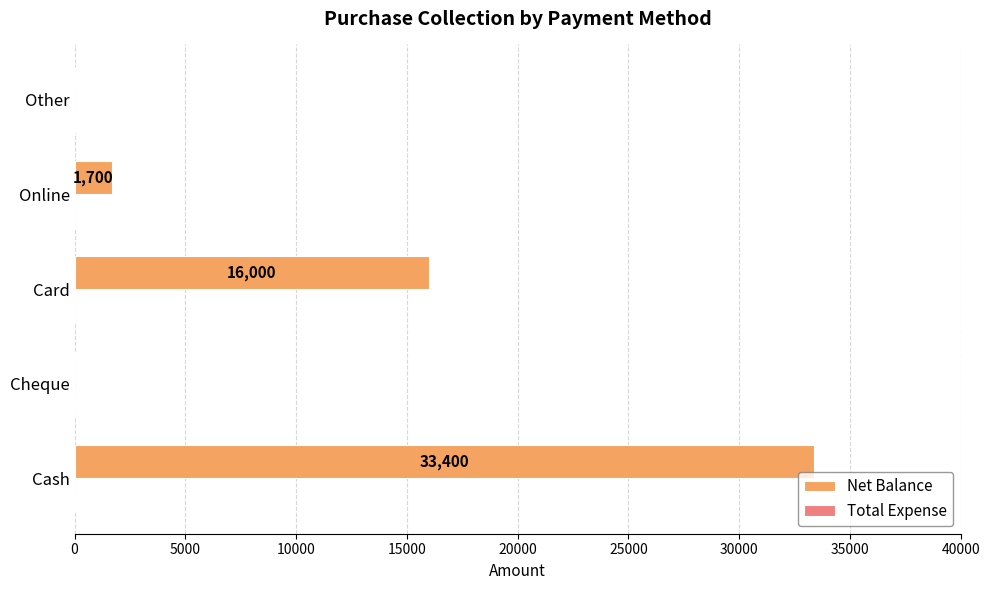

Are the bars horizontal?

Yes